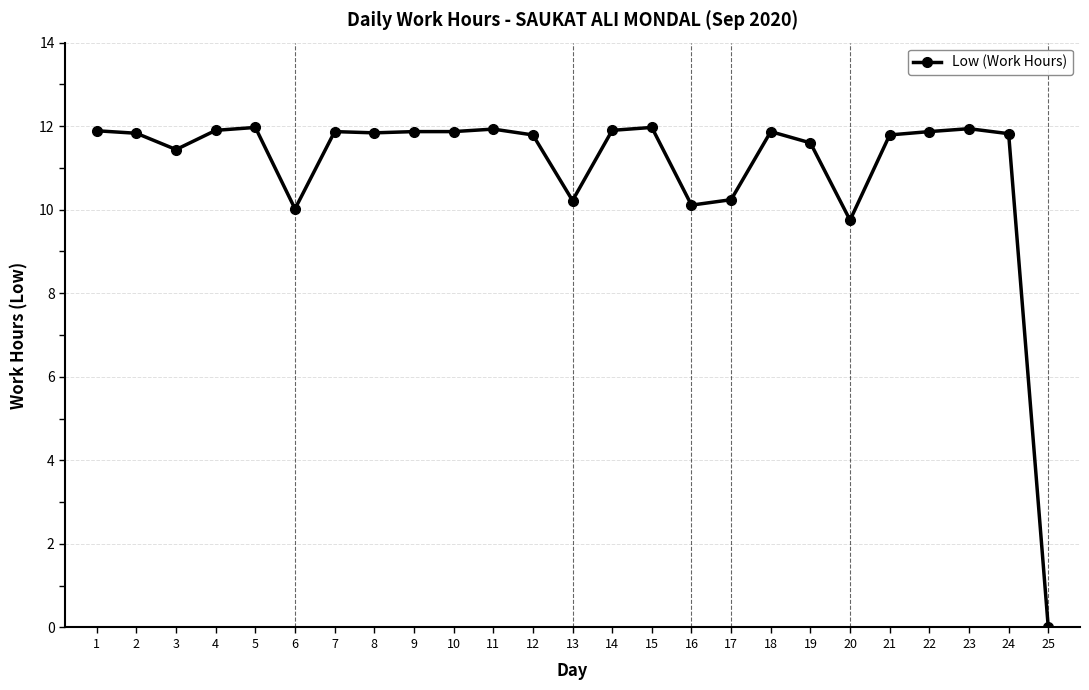

How many categories are shown in the chart?

25